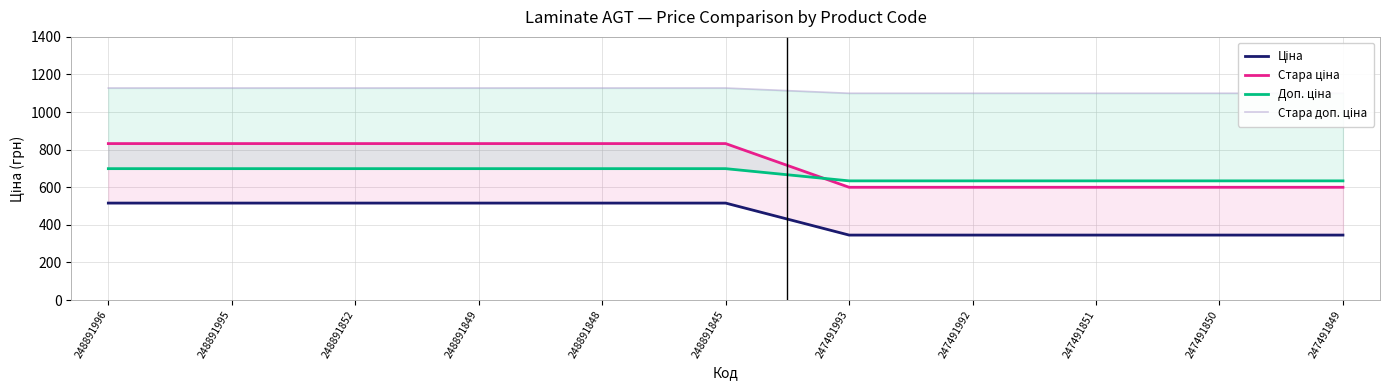

Is the value of Доп. ціна at 248891845 greater than the value of Ціна at 247491993?

Yes